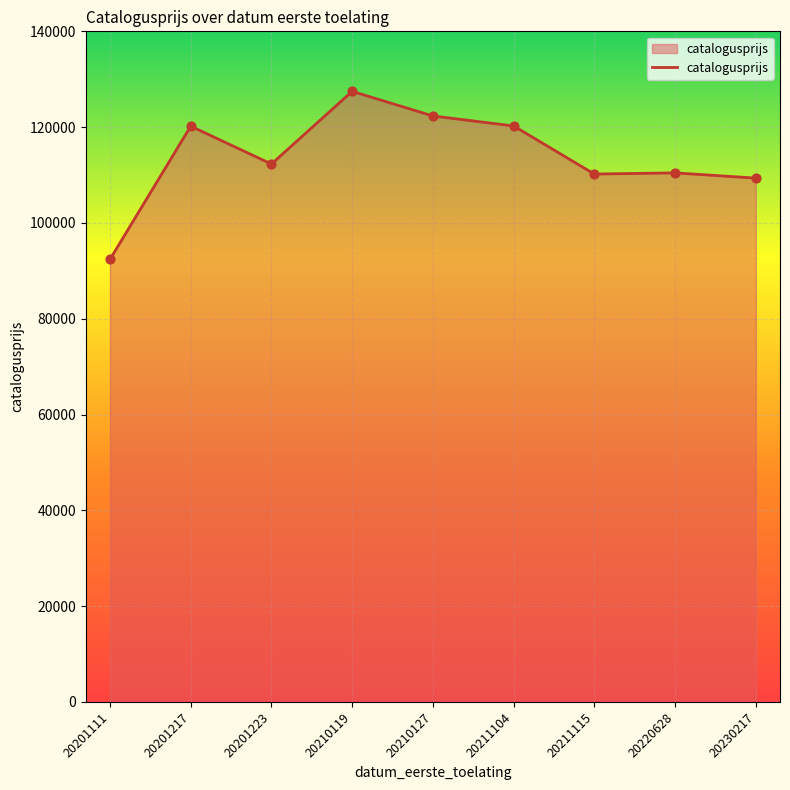

Which has a higher value, 20201111 or 20220628?

20220628